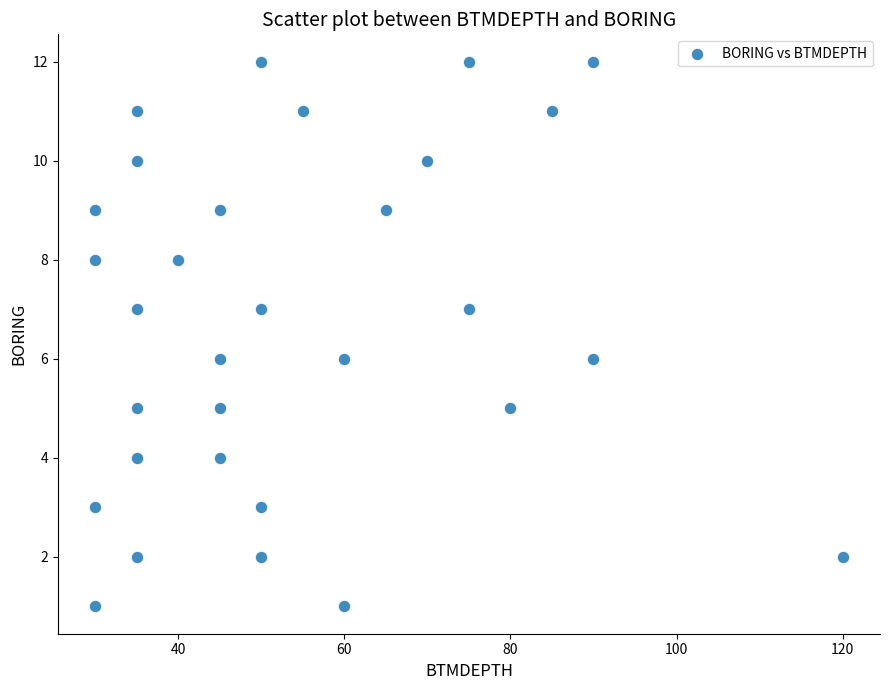

What is the range of Y values (max minus min)?

11